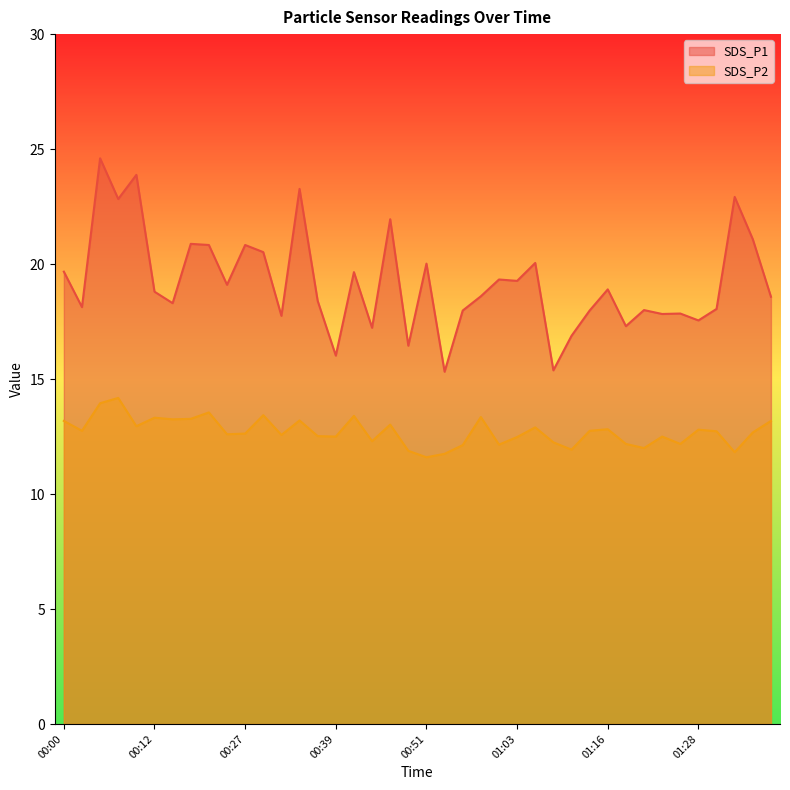

True or false: SDS_P2 has a value of 12.0 at 01:20.

True